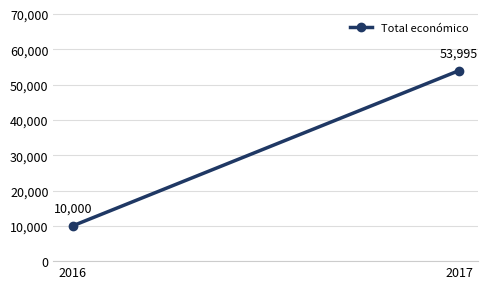

What is the greatest value displayed?

53995